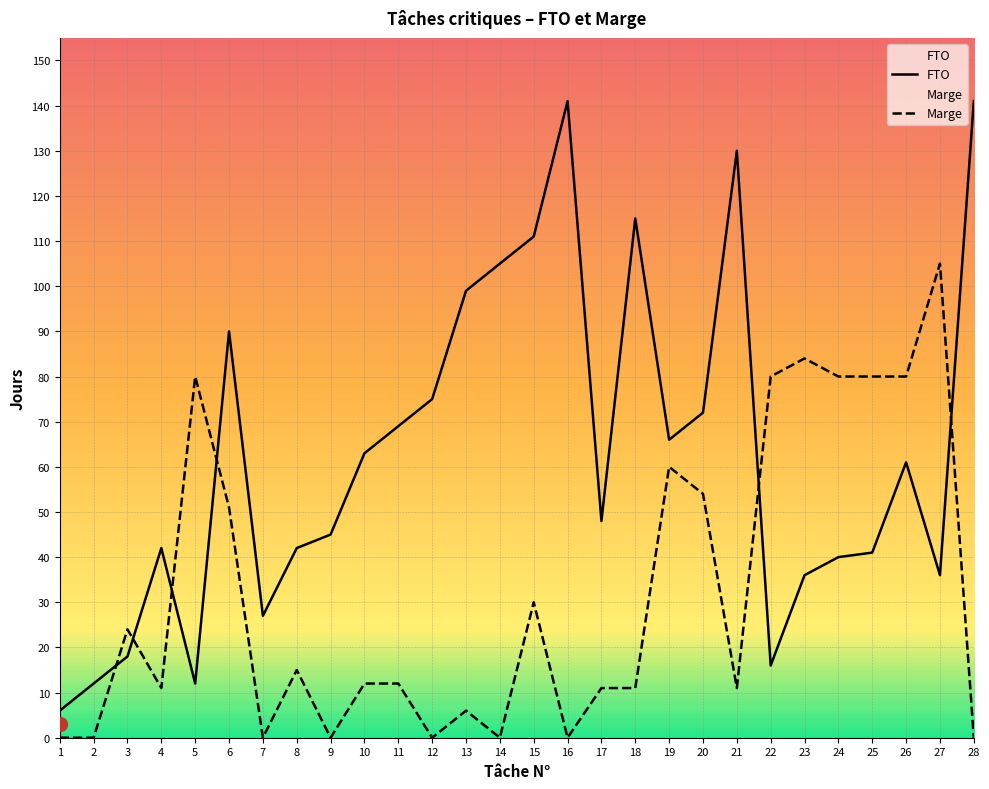

Reading right to left, extract all data points from this chart.

FTO: 28=141	27=36	26=61	25=41	24=40	23=36	22=16	21=130	20=72	19=66	18=115	17=48	16=141	15=111	14=105	13=99	12=75	11=69	10=63	9=45	8=42	7=27	6=90	5=12	4=42	3=18	2=12	1=6
Marge: 28=0	27=105	26=80	25=80	24=80	23=84	22=80	21=11	20=54	19=60	18=11	17=11	16=0	15=30	14=0	13=6	12=0	11=12	10=12	9=0	8=15	7=0	6=51	5=80	4=11	3=24	2=0	1=0